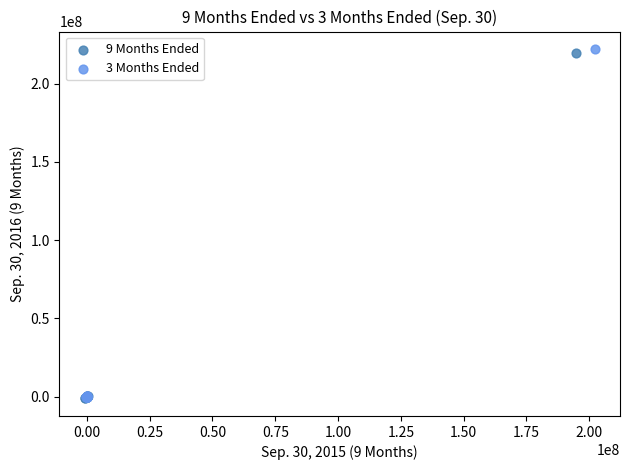

Which series has the widest spread of Y values?

3 Months Ended